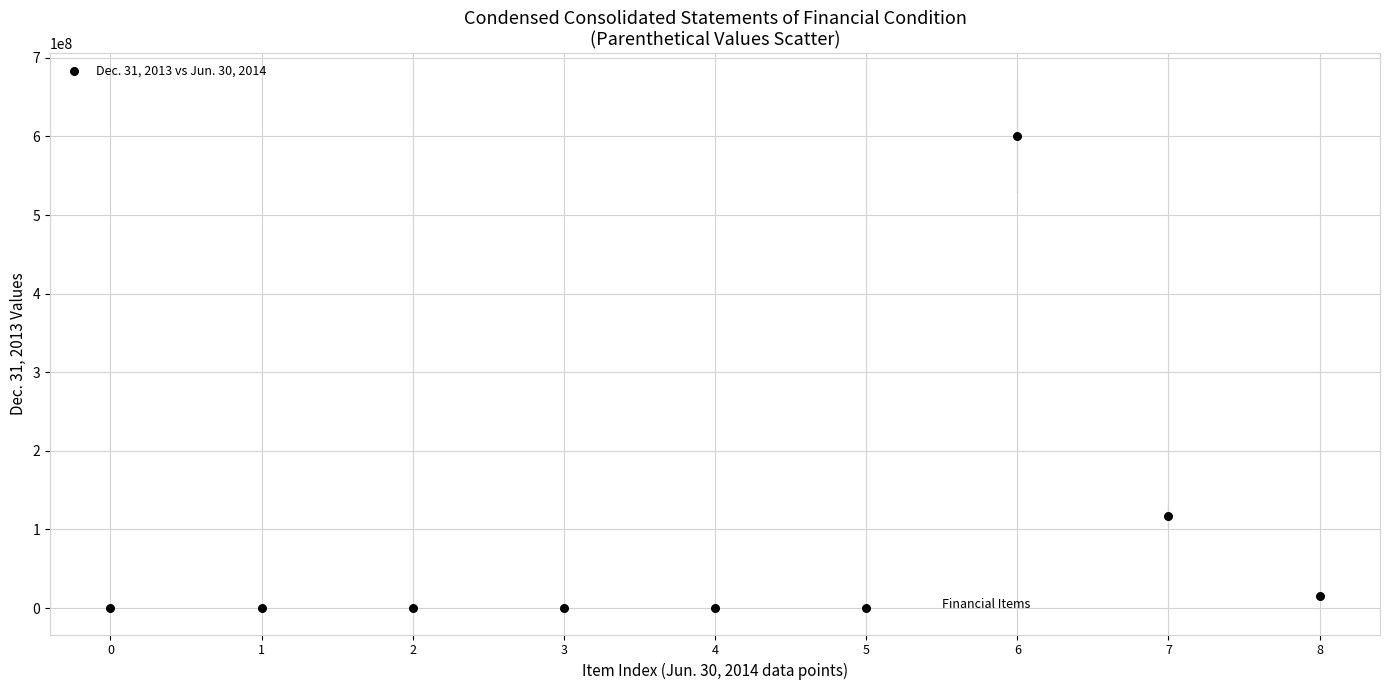

What Y value in the scatter plot is closest to 300000000?

117112465.0